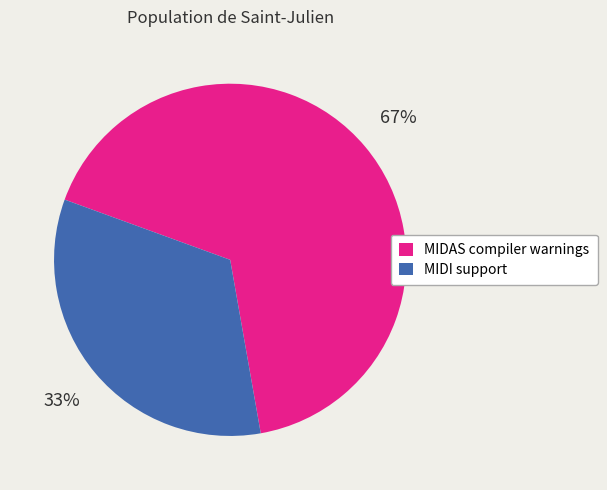

Which category has the biggest portion of the pie?

MIDAS compiler warnings